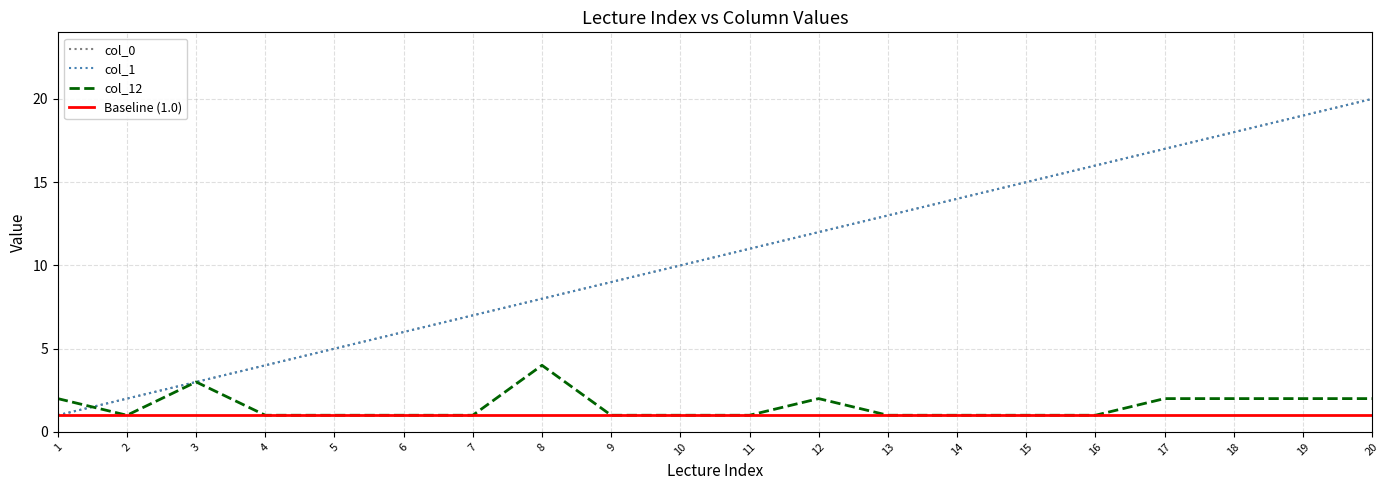

Rank the series by their maximum value, from highest to lowest.

col_0, col_1, col_12